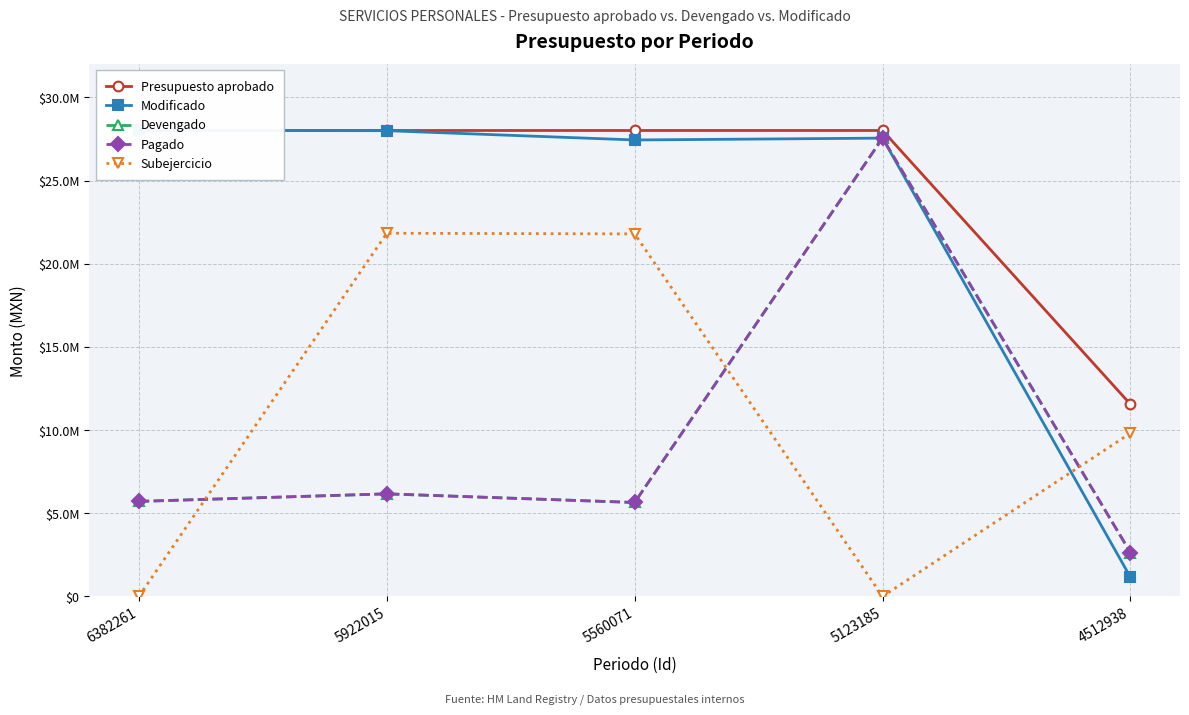

At which category is the sum across all series the highest?

5123185